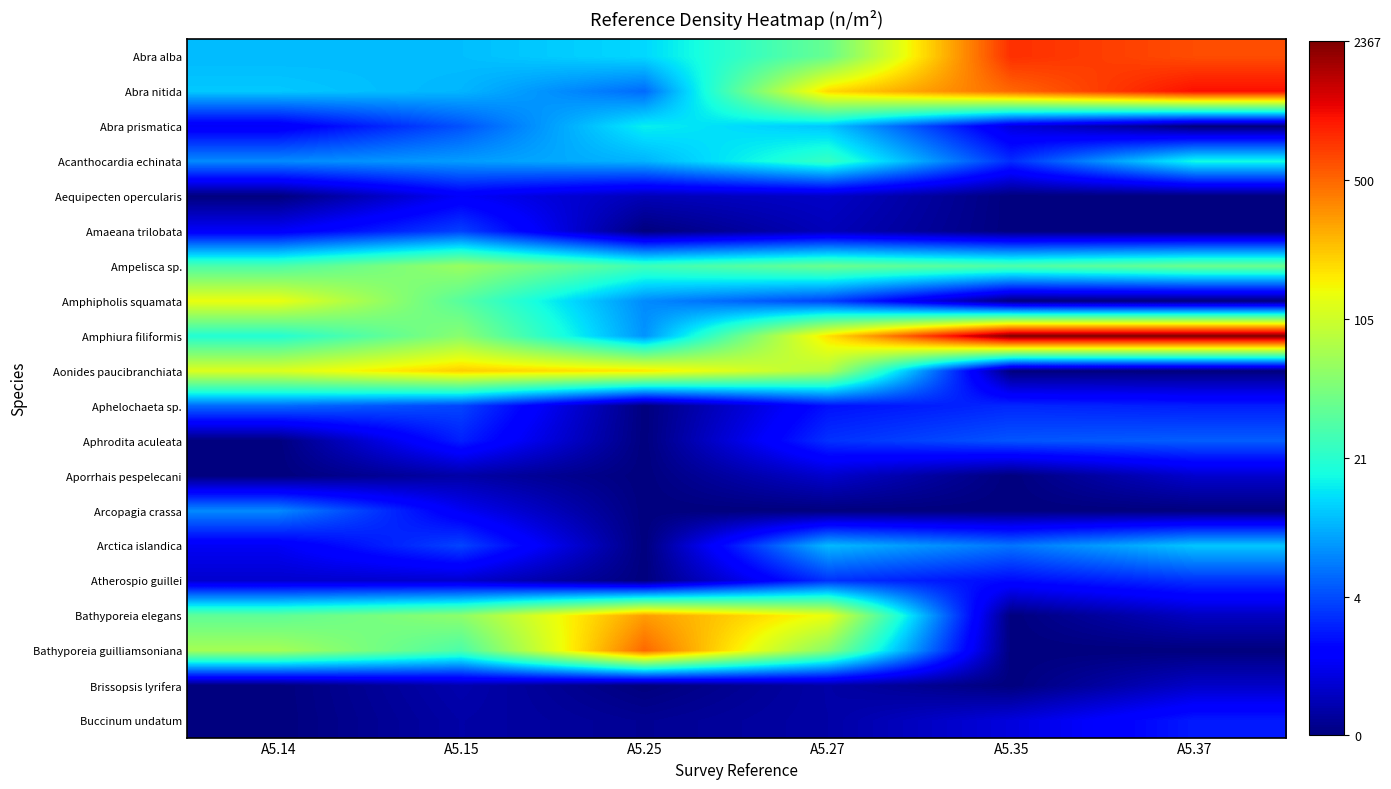

Which series has the largest total across all categories?

Amphiura filiformis